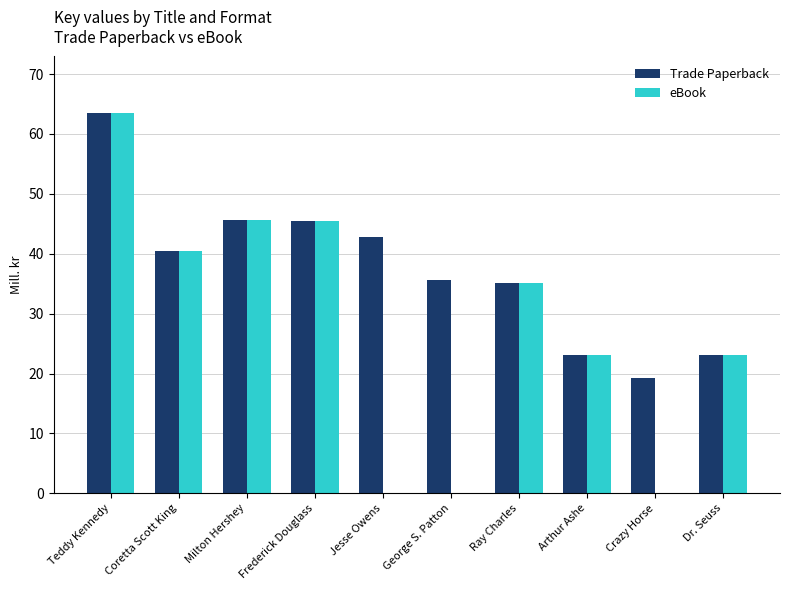

At which category is the sum across all series the highest?

Teddy Kennedy